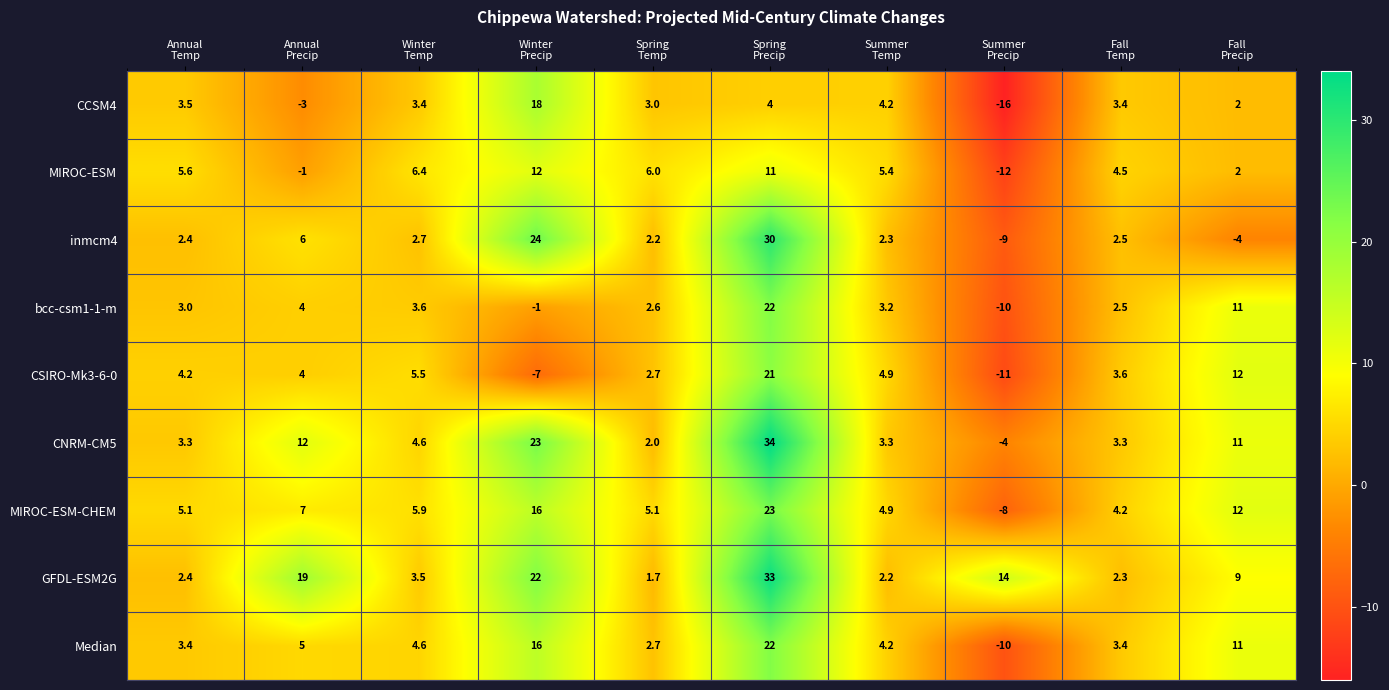

Which series has the widest spread of values?

inmcm4